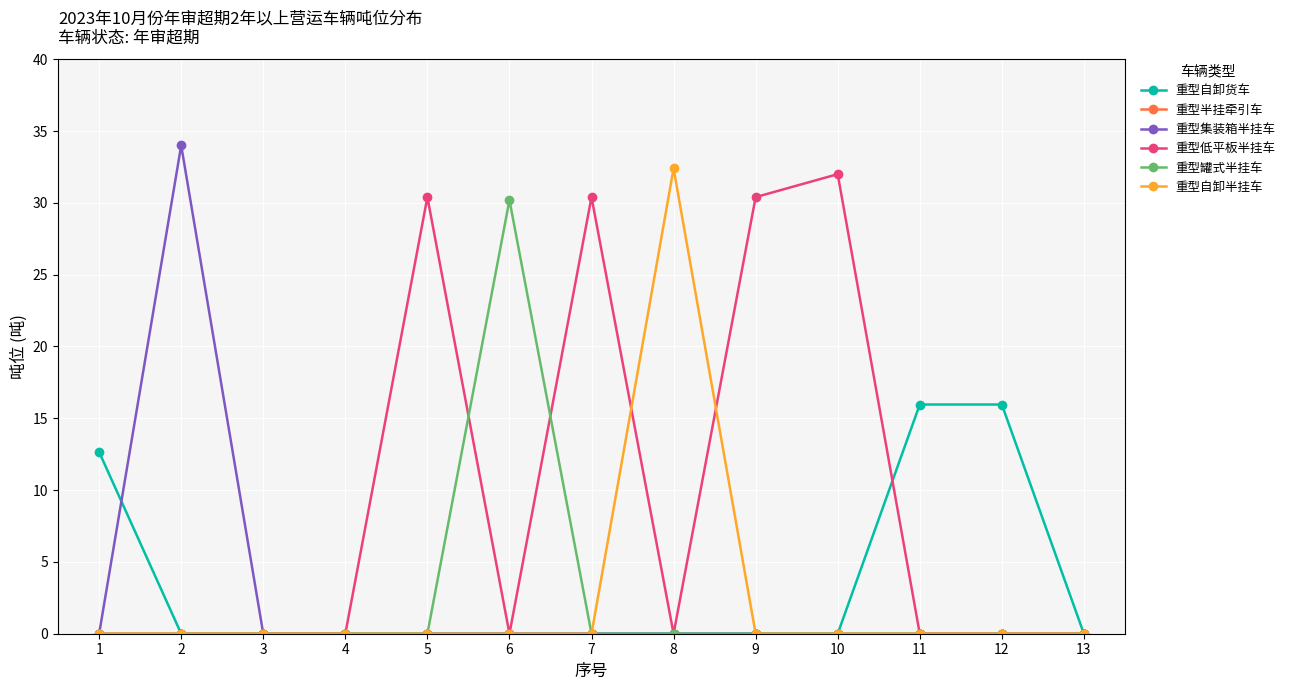

At which category does 重型集装箱半挂车 reach its first local peak?

2